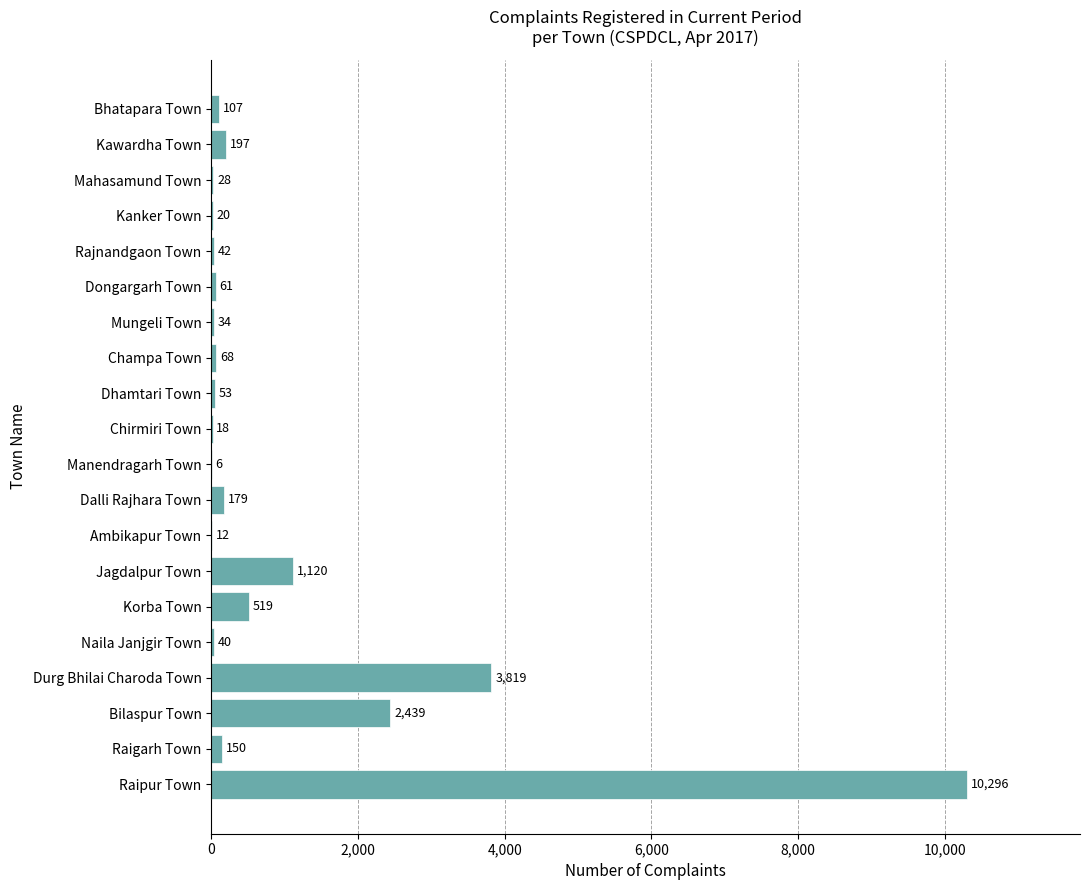

Which label corresponds to the largest value in the chart?

Raipur Town